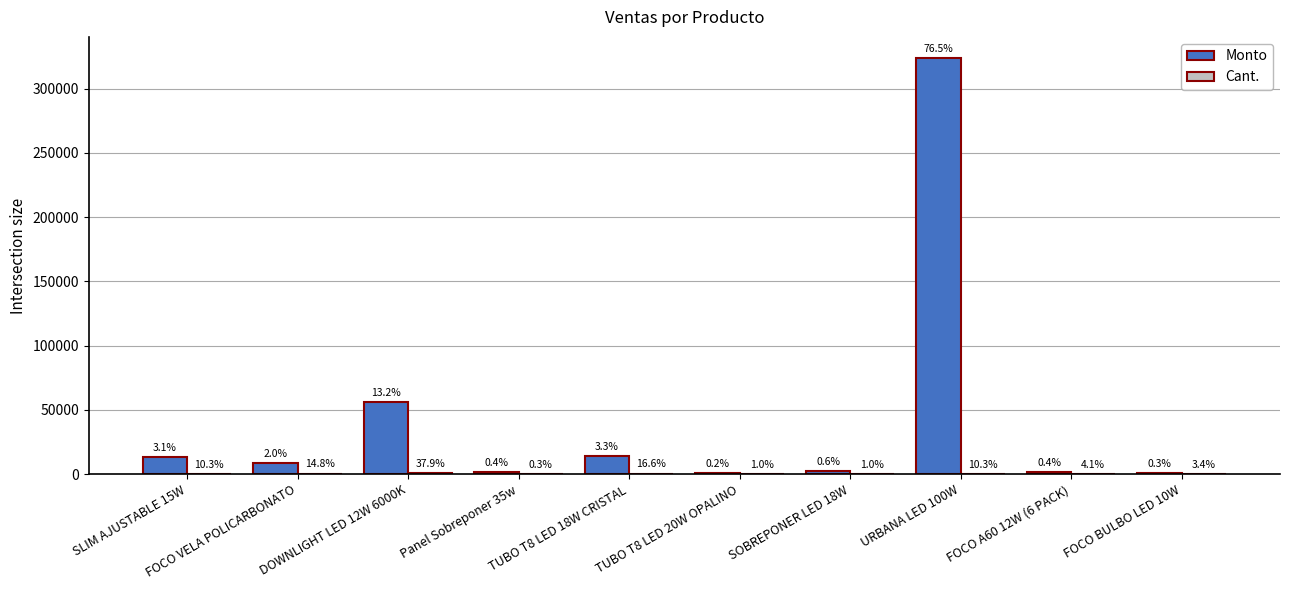

True or false: Monto has a value of 967.1 at Panel Sobreponer 35w.

False